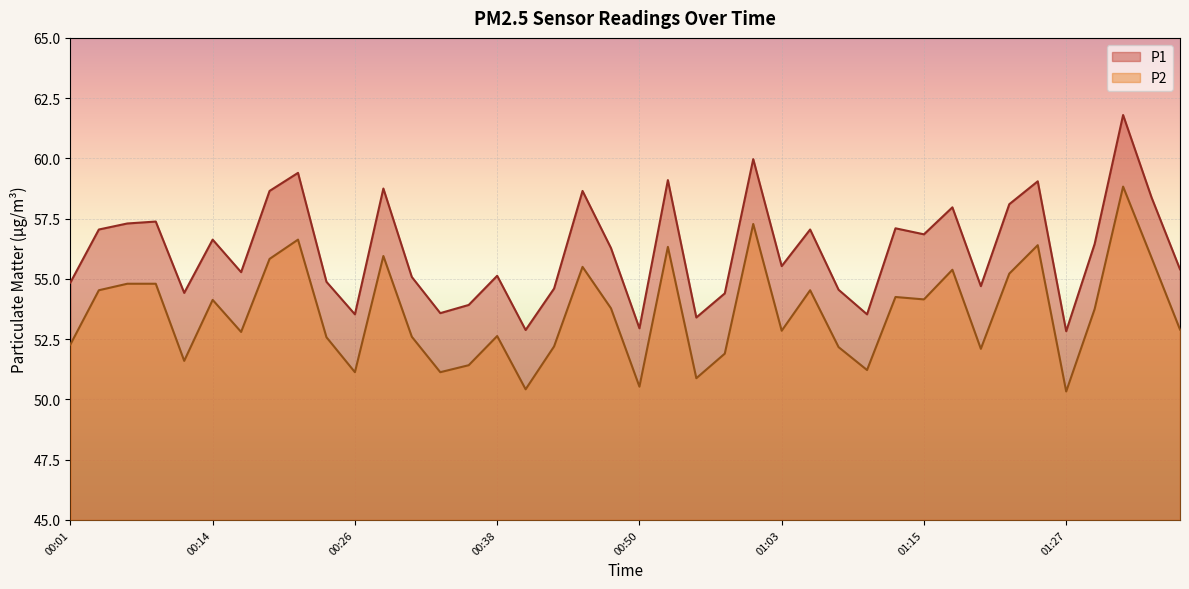

Where is the first local minimum for P2?

00:11